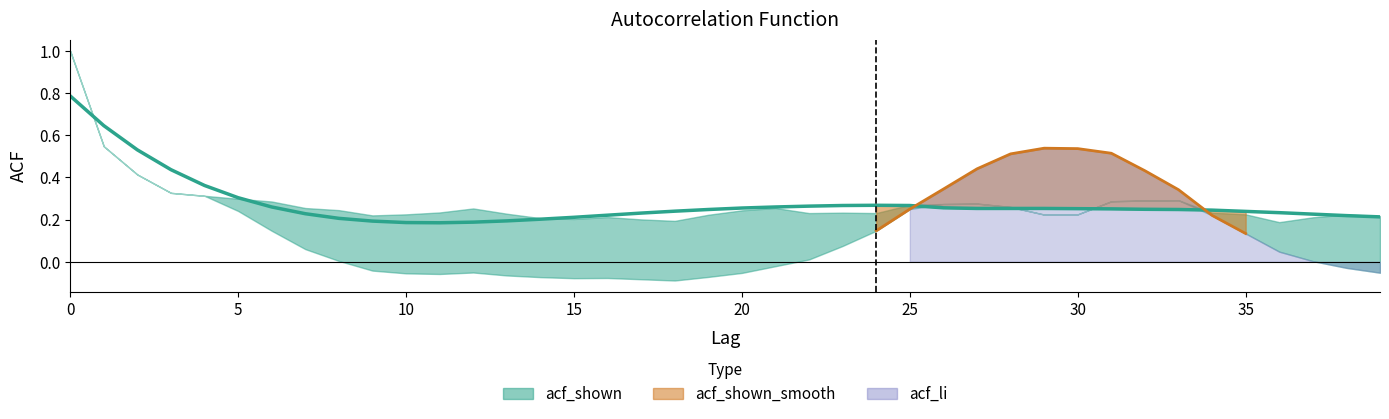

At which category does the chart reach its minimum across all series?

11